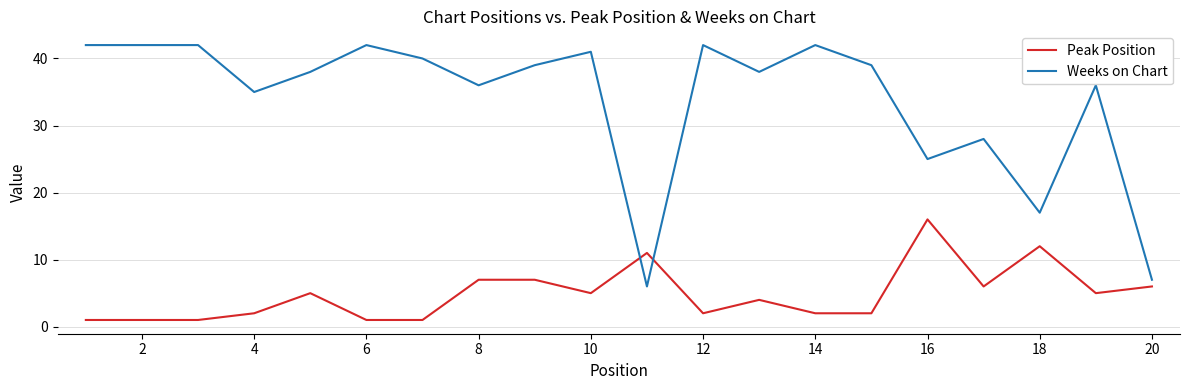

Which series has the largest range (max minus min)?

Weeks on Chart